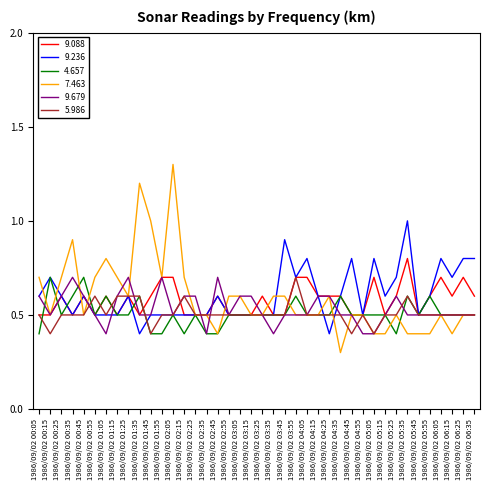

The value of 9.088 at 1986/09/02 04:15 is 0.6. True or false?

True